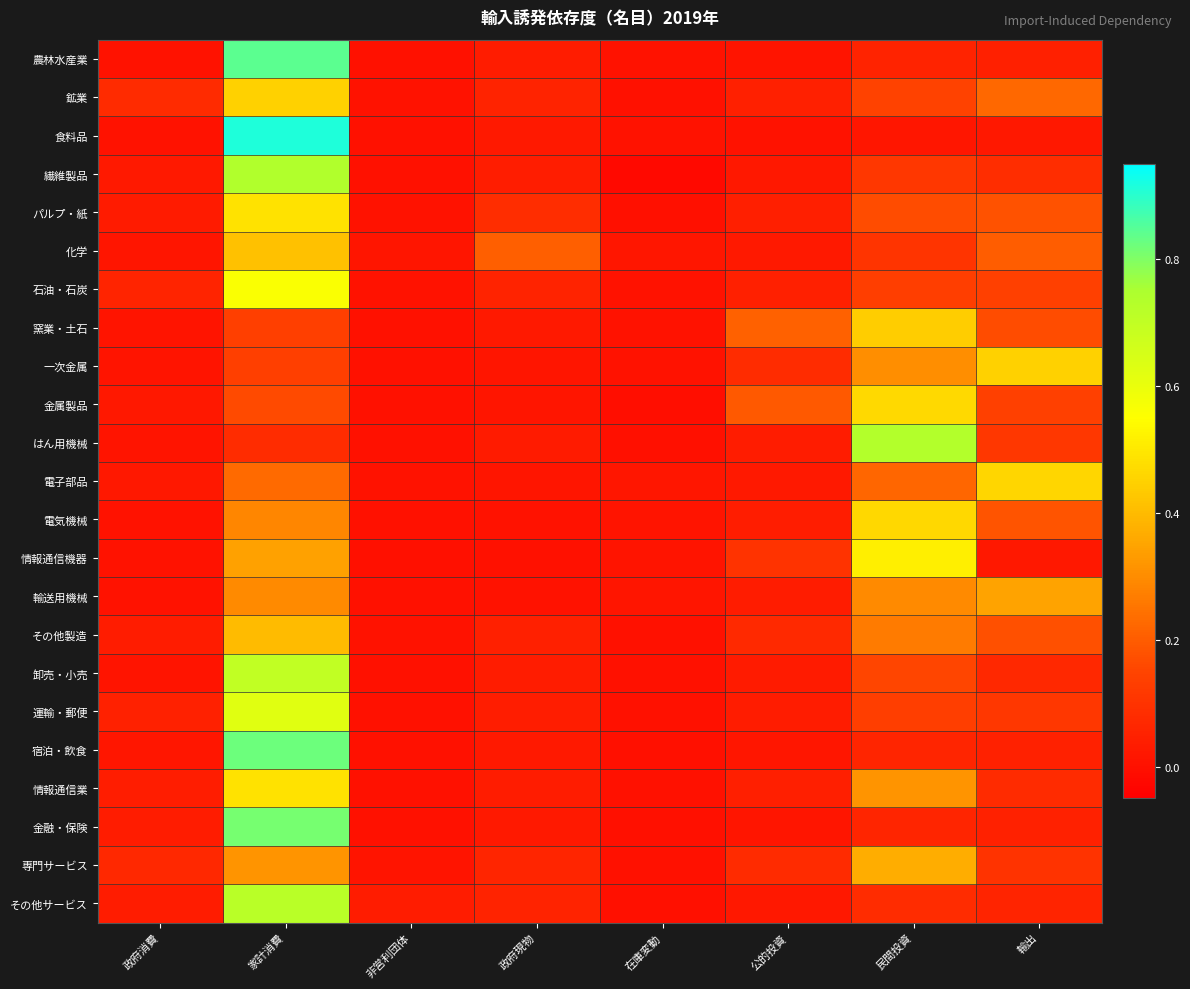

Reading left to right, transcribe all the data shown in this chart.

農林水産業: 政府消費=0.0	家計消費=0.8	非営利団体=0.0	政府現物=0.0	在庫変動=0.0	公的投資=0.0	民間投資=0.1	輸出=0.0
鉱業: 政府消費=0.1	家計消費=0.4	非営利団体=0.0	政府現物=0.1	在庫変動=0.0	公的投資=0.0	民間投資=0.1	輸出=0.2
食料品: 政府消費=0.0	家計消費=0.9	非営利団体=0.0	政府現物=0.0	在庫変動=0.0	公的投資=0.0	民間投資=0.0	輸出=0.0
繊維製品: 政府消費=0.0	家計消費=0.7	非営利団体=0.0	政府現物=0.0	在庫変動=-0.0	公的投資=0.0	民間投資=0.1	輸出=0.1
パルプ・紙: 政府消費=0.0	家計消費=0.5	非営利団体=0.0	政府現物=0.1	在庫変動=-0.0	公的投資=0.0	民間投資=0.2	輸出=0.2
化学: 政府消費=0.0	家計消費=0.4	非営利団体=0.0	政府現物=0.2	在庫変動=0.0	公的投資=0.0	民間投資=0.1	輸出=0.2
石油・石炭: 政府消費=0.1	家計消費=0.6	非営利団体=0.0	政府現物=0.1	在庫変動=0.0	公的投資=0.0	民間投資=0.1	輸出=0.1
窯業・土石: 政府消費=0.0	家計消費=0.1	非営利団体=0.0	政府現物=0.0	在庫変動=0.0	公的投資=0.2	民間投資=0.4	輸出=0.2
一次金属: 政府消費=0.0	家計消費=0.1	非営利団体=0.0	政府現物=0.0	在庫変動=0.0	公的投資=0.1	民間投資=0.3	輸出=0.4
金属製品: 政府消費=0.0	家計消費=0.2	非営利団体=0.0	政府現物=0.0	在庫変動=-0.0	公的投資=0.2	民間投資=0.5	輸出=0.1
はん用機械: 政府消費=0.0	家計消費=0.1	非営利団体=0.0	政府現物=0.0	在庫変動=-0.0	公的投資=0.0	民間投資=0.7	輸出=0.1
電子部品: 政府消費=0.0	家計消費=0.2	非営利団体=0.0	政府現物=0.0	在庫変動=0.0	公的投資=0.0	民間投資=0.2	輸出=0.5
電気機械: 政府消費=0.0	家計消費=0.3	非営利団体=0.0	政府現物=0.0	在庫変動=0.0	公的投資=0.0	民間投資=0.5	輸出=0.2
情報通信機器: 政府消費=0.0	家計消費=0.3	非営利団体=0.0	政府現物=0.0	在庫変動=0.0	公的投資=0.1	民間投資=0.5	輸出=0.0
輸送用機械: 政府消費=0.0	家計消費=0.3	非営利団体=0.0	政府現物=0.0	在庫変動=0.0	公的投資=0.0	民間投資=0.3	輸出=0.3
その他製造: 政府消費=0.0	家計消費=0.4	非営利団体=0.0	政府現物=0.0	在庫変動=0.0	公的投資=0.1	民間投資=0.3	輸出=0.2
卸売・小売: 政府消費=0.0	家計消費=0.7	非営利団体=0.0	政府現物=0.0	在庫変動=0.0	公的投資=0.0	民間投資=0.2	輸出=0.1
運輸・郵便: 政府消費=0.1	家計消費=0.6	非営利団体=0.0	政府現物=0.0	在庫変動=0.0	公的投資=0.0	民間投資=0.1	輸出=0.1
宿泊・飲食: 政府消費=0.0	家計消費=0.8	非営利団体=0.0	政府現物=0.0	在庫変動=0.0	公的投資=0.0	民間投資=0.1	輸出=0.0
情報通信業: 政府消費=0.0	家計消費=0.5	非営利団体=0.0	政府現物=0.0	在庫変動=0.0	公的投資=0.0	民間投資=0.3	輸出=0.1
金融・保険: 政府消費=0.0	家計消費=0.8	非営利団体=0.0	政府現物=0.0	在庫変動=0.0	公的投資=0.0	民間投資=0.1	輸出=0.0
専門サービス: 政府消費=0.1	家計消費=0.3	非営利団体=0.0	政府現物=0.1	在庫変動=0.0	公的投資=0.1	民間投資=0.4	輸出=0.1
その他サービス: 政府消費=0.0	家計消費=0.7	非営利団体=0.0	政府現物=0.1	在庫変動=0.0	公的投資=0.0	民間投資=0.1	輸出=0.1